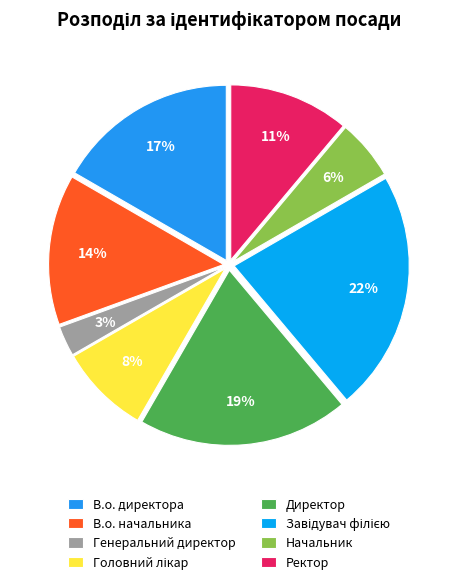

Count the number of slices in the pie.

8